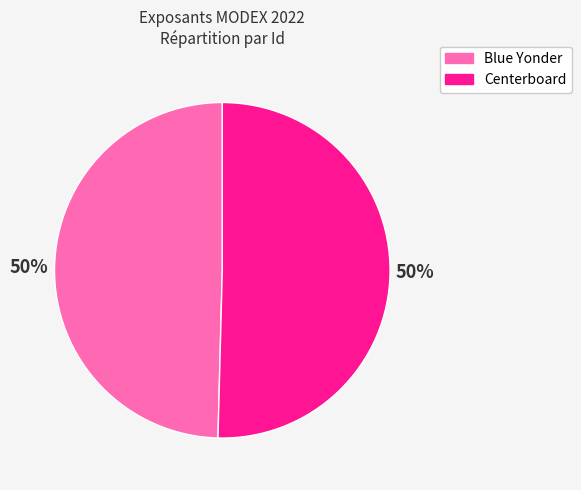

Combined, do Blue Yonder and Centerboard account for over 50%?

Yes